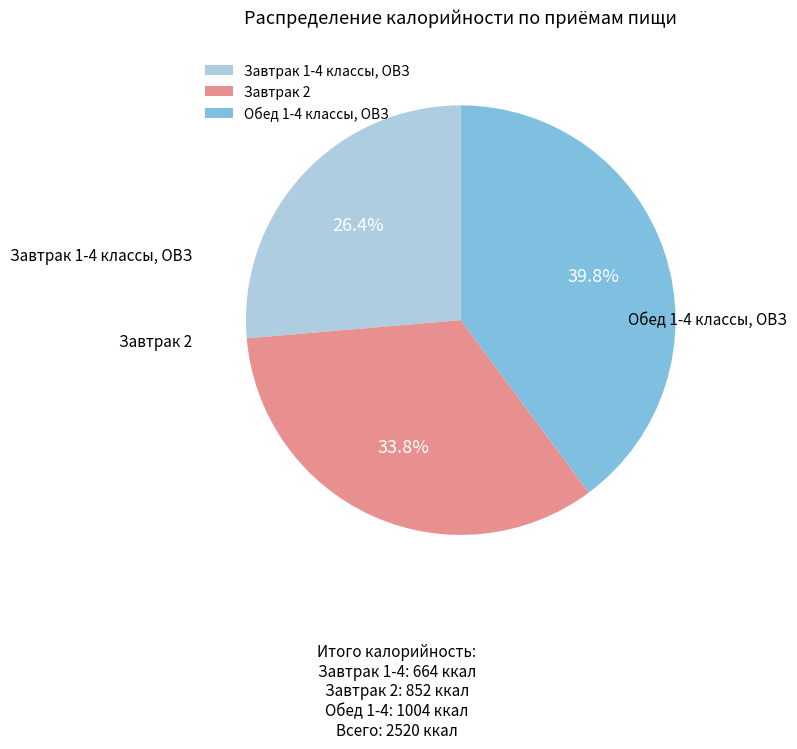

Which slice is the smallest?

Завтрак 1-4 классы, ОВЗ